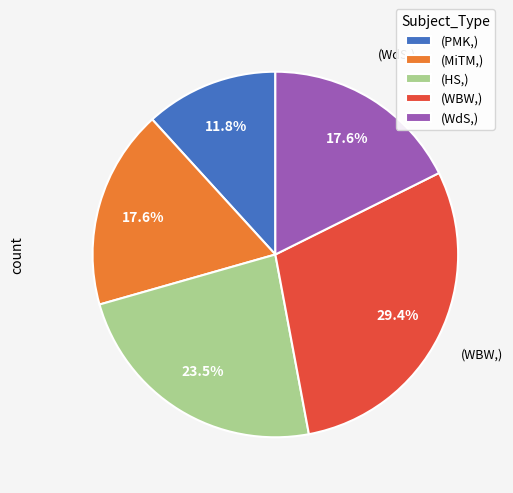

Which slice is the smallest?

(PMK,)